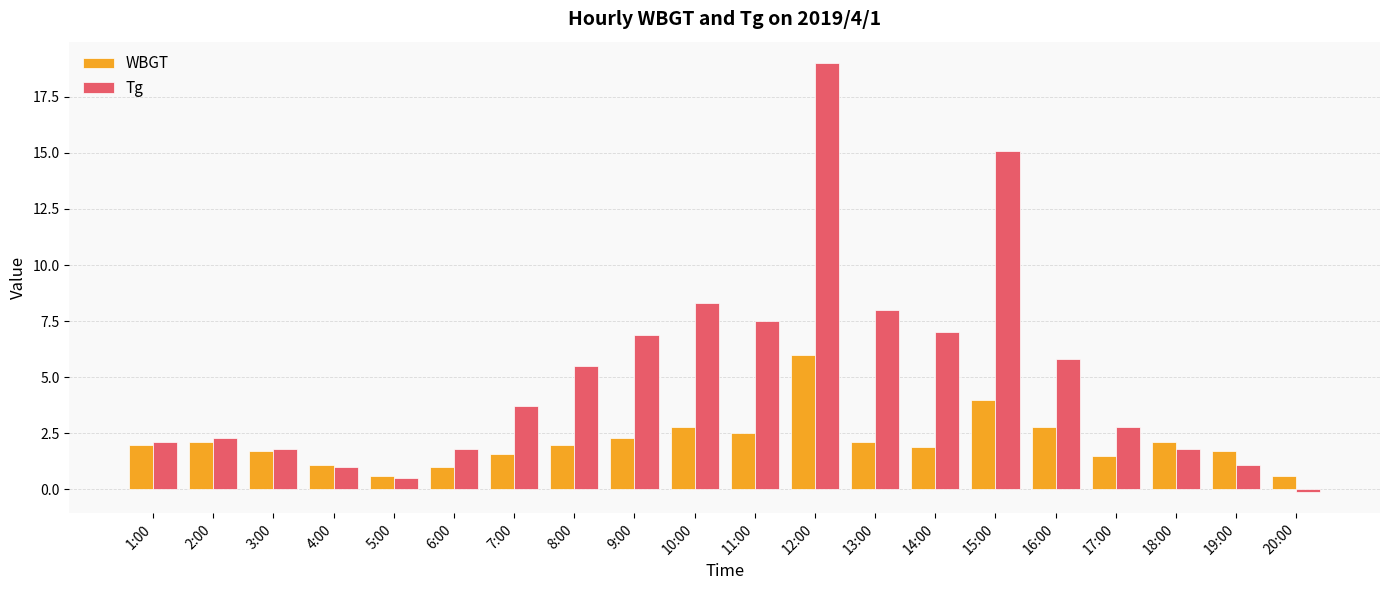

Between 6:00 and 16:00, which series saw the biggest shift?

Tg